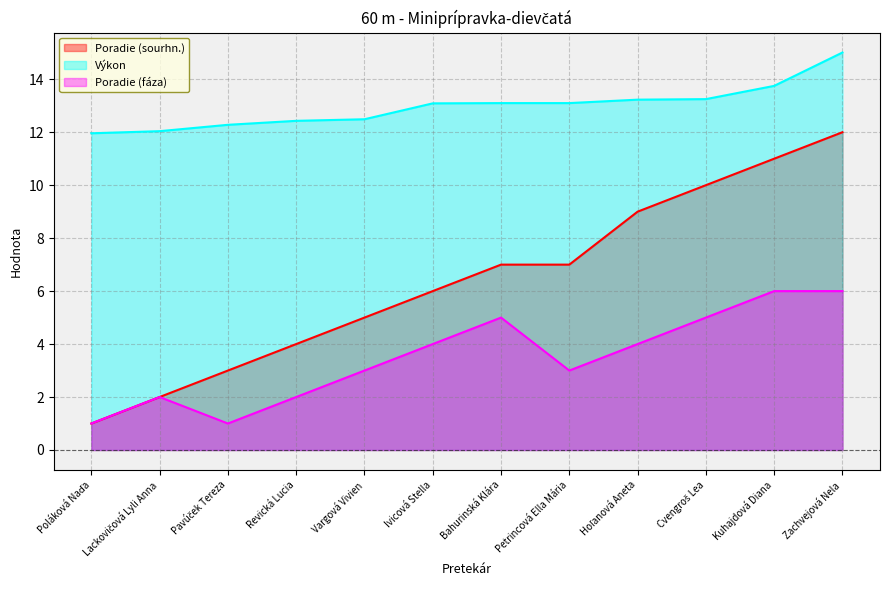

Reading left to right, list all the values displayed in this chart.

Poradie (sourhn.): Poláková Naďa=1.0	Lackovičová Lyli Anna=2.0	Pavúček Tereza=3.0	Revická Lucia=4.0	Vargová Vivien=5.0	Ivicová Stella=6.0	Bahurinská Klára=7.0	Petrincová Ella Mária=7.0	Hoľanová Aneta=9.0	Cvengroš Lea=10.0	Kuhajdová Diana=11.0	Zachvejová Nela=12.0
Výkon: Poláková Naďa=12.0	Lackovičová Lyli Anna=12.0	Pavúček Tereza=12.3	Revická Lucia=12.4	Vargová Vivien=12.5	Ivicová Stella=13.1	Bahurinská Klára=13.1	Petrincová Ella Mária=13.1	Hoľanová Aneta=13.2	Cvengroš Lea=13.2	Kuhajdová Diana=13.8	Zachvejová Nela=15.0
Poradie (fáza): Poláková Naďa=1.0	Lackovičová Lyli Anna=2.0	Pavúček Tereza=1.0	Revická Lucia=2.0	Vargová Vivien=3.0	Ivicová Stella=4.0	Bahurinská Klára=5.0	Petrincová Ella Mária=3.0	Hoľanová Aneta=4.0	Cvengroš Lea=5.0	Kuhajdová Diana=6.0	Zachvejová Nela=6.0